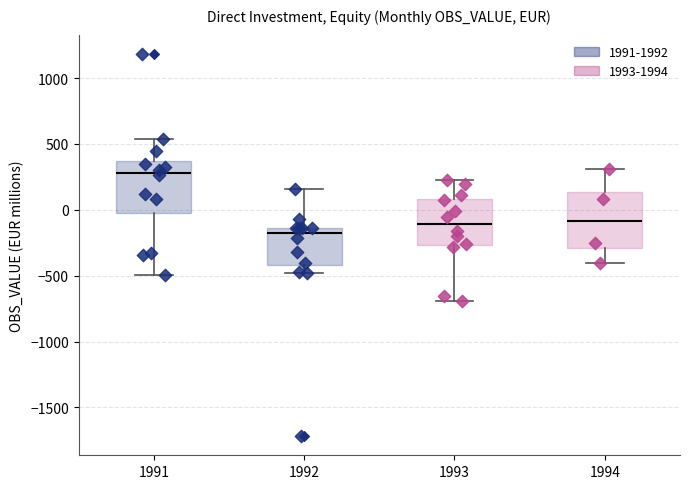

Which box has the highest median line?

1991